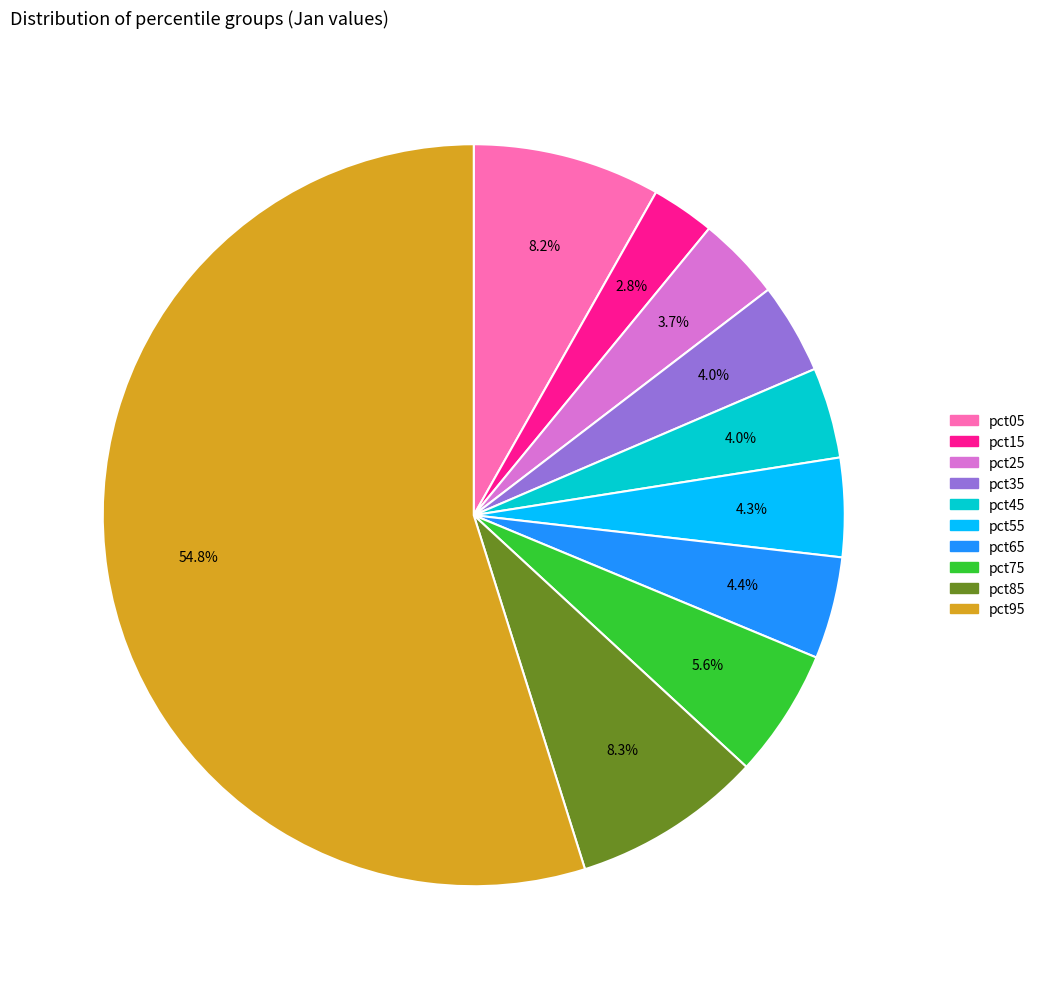

What is the majority slice?

pct95